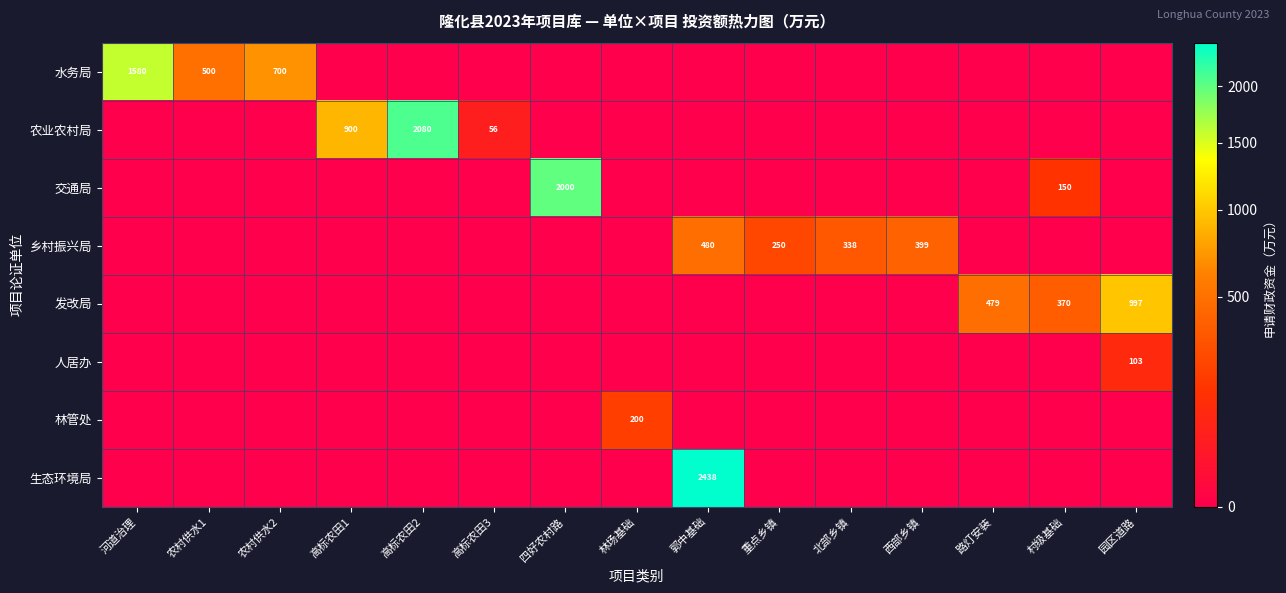

Is it true that 农业农村局 equals 900 at 高标农田1?

True